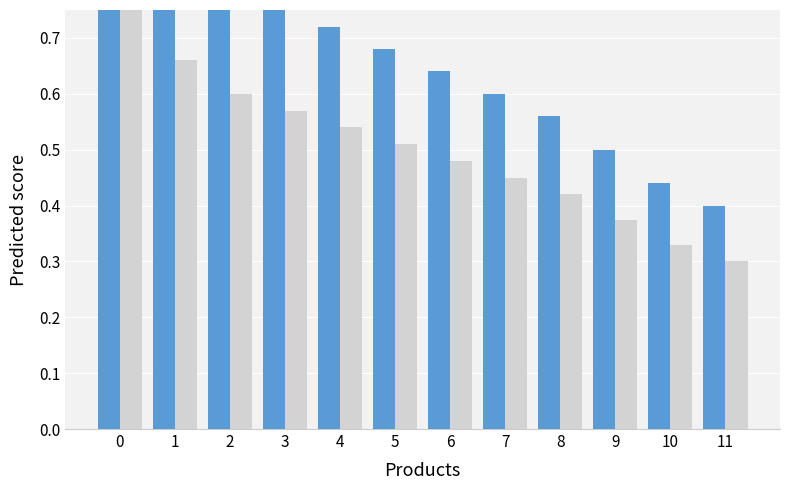

Which series has the widest spread of values?

Price